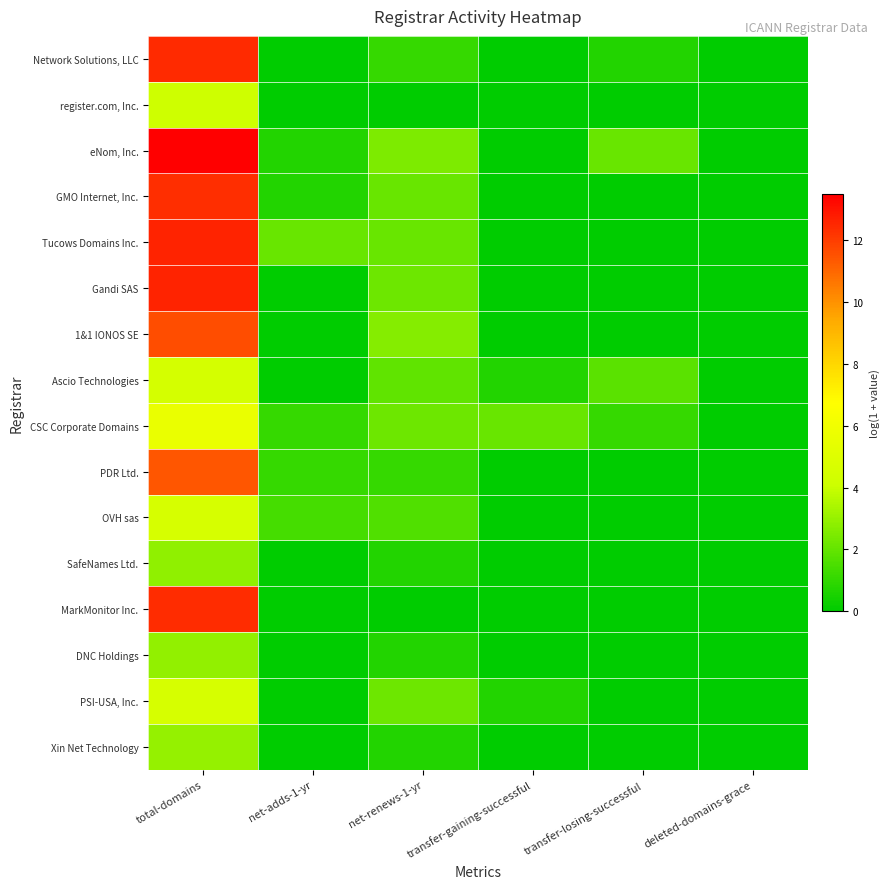

Which label corresponds to the smallest value in the chart?

net-adds-1-yr